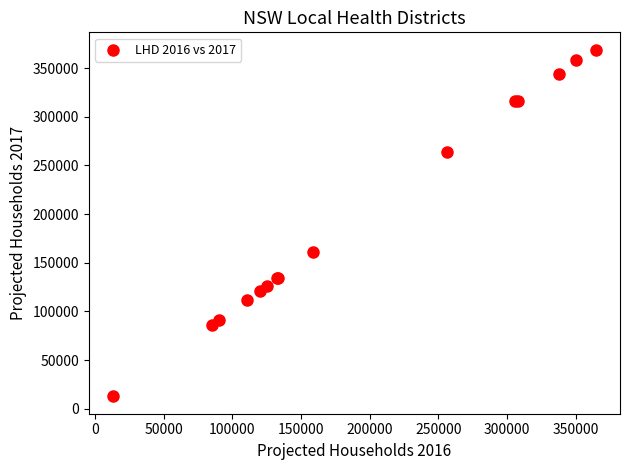

What Y value in the scatter plot is closest to 190830?

161382.8